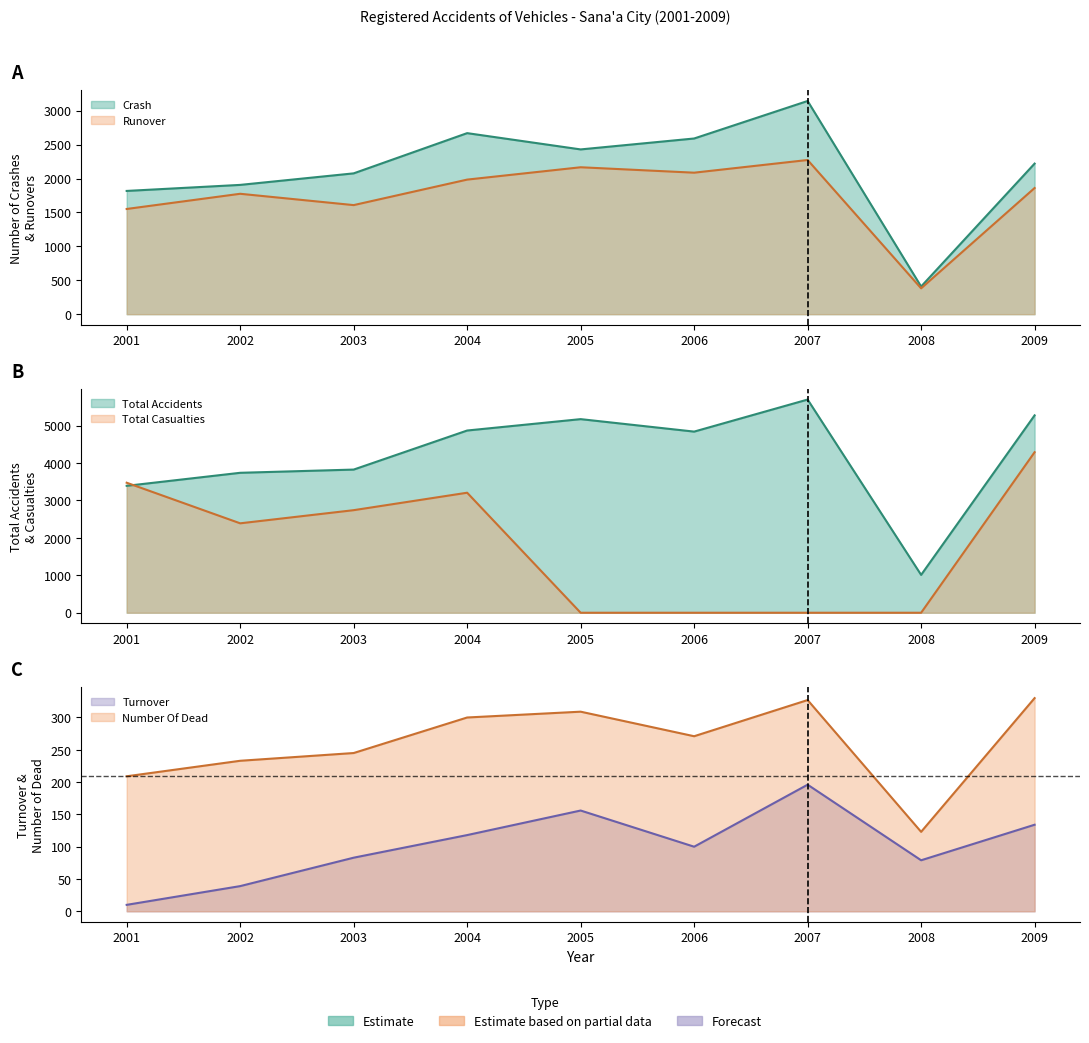

At which category does the chart reach its peak across all series?

2007